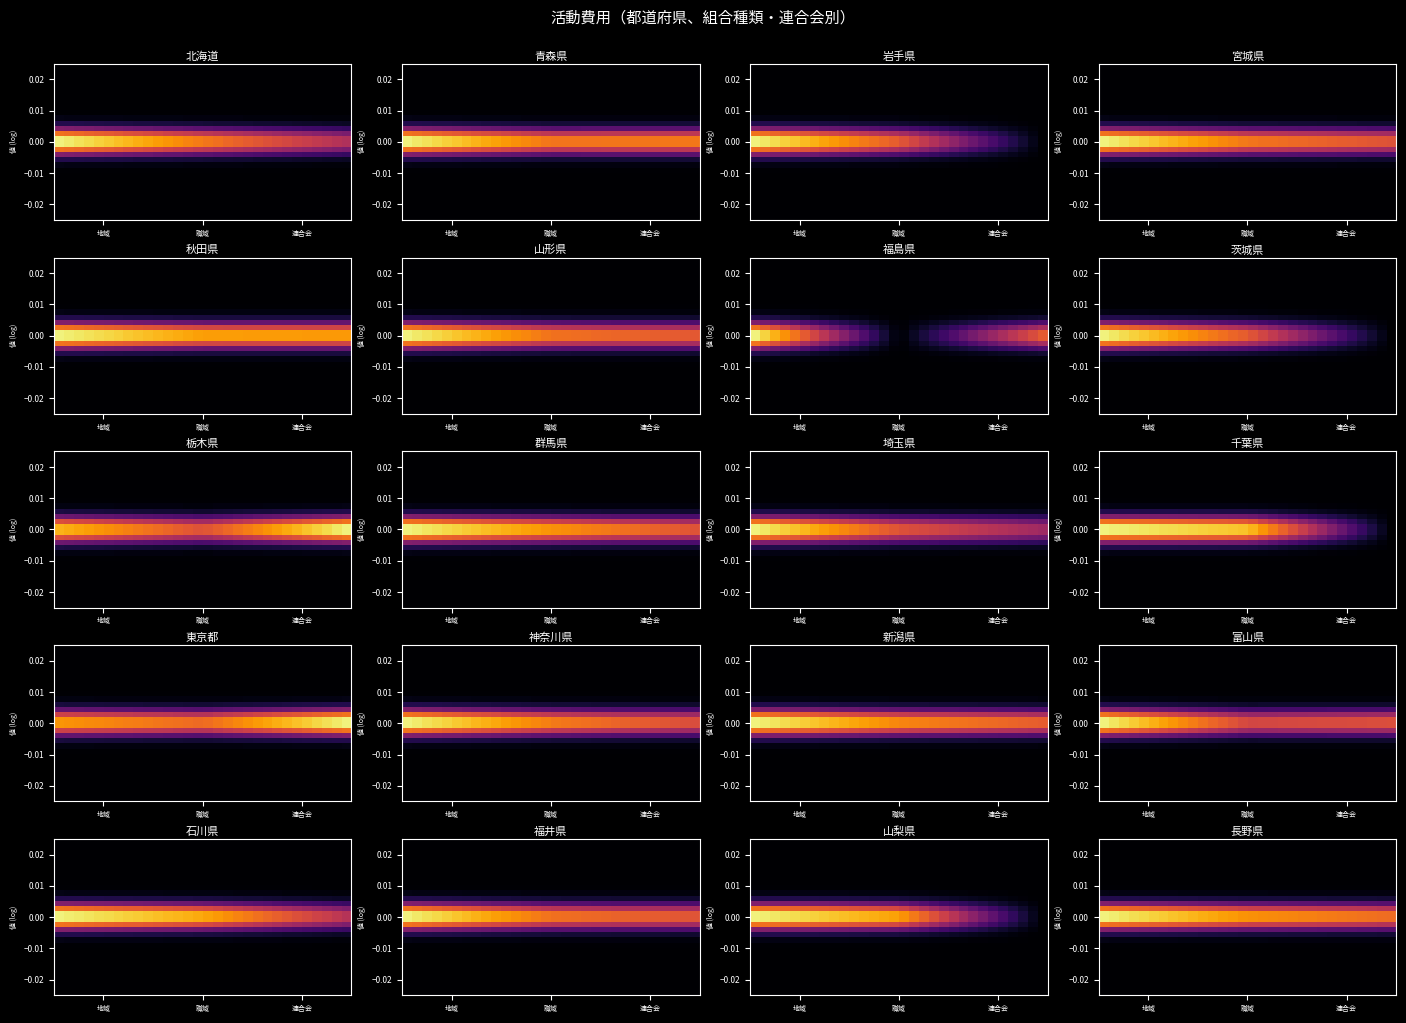

At how many categories does at least one series exceed 0?

30